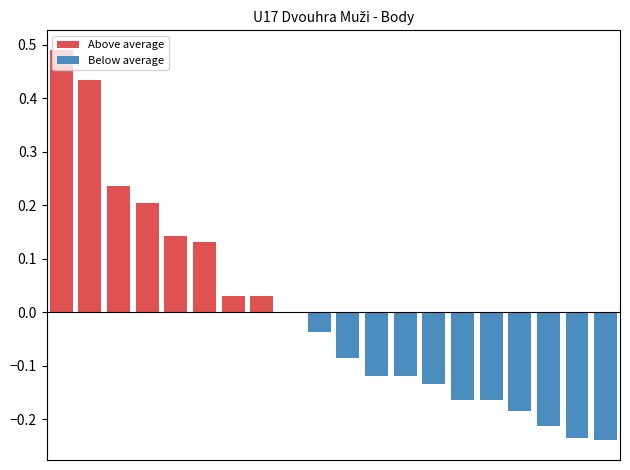

What is the total value across all series at 1?

0.4